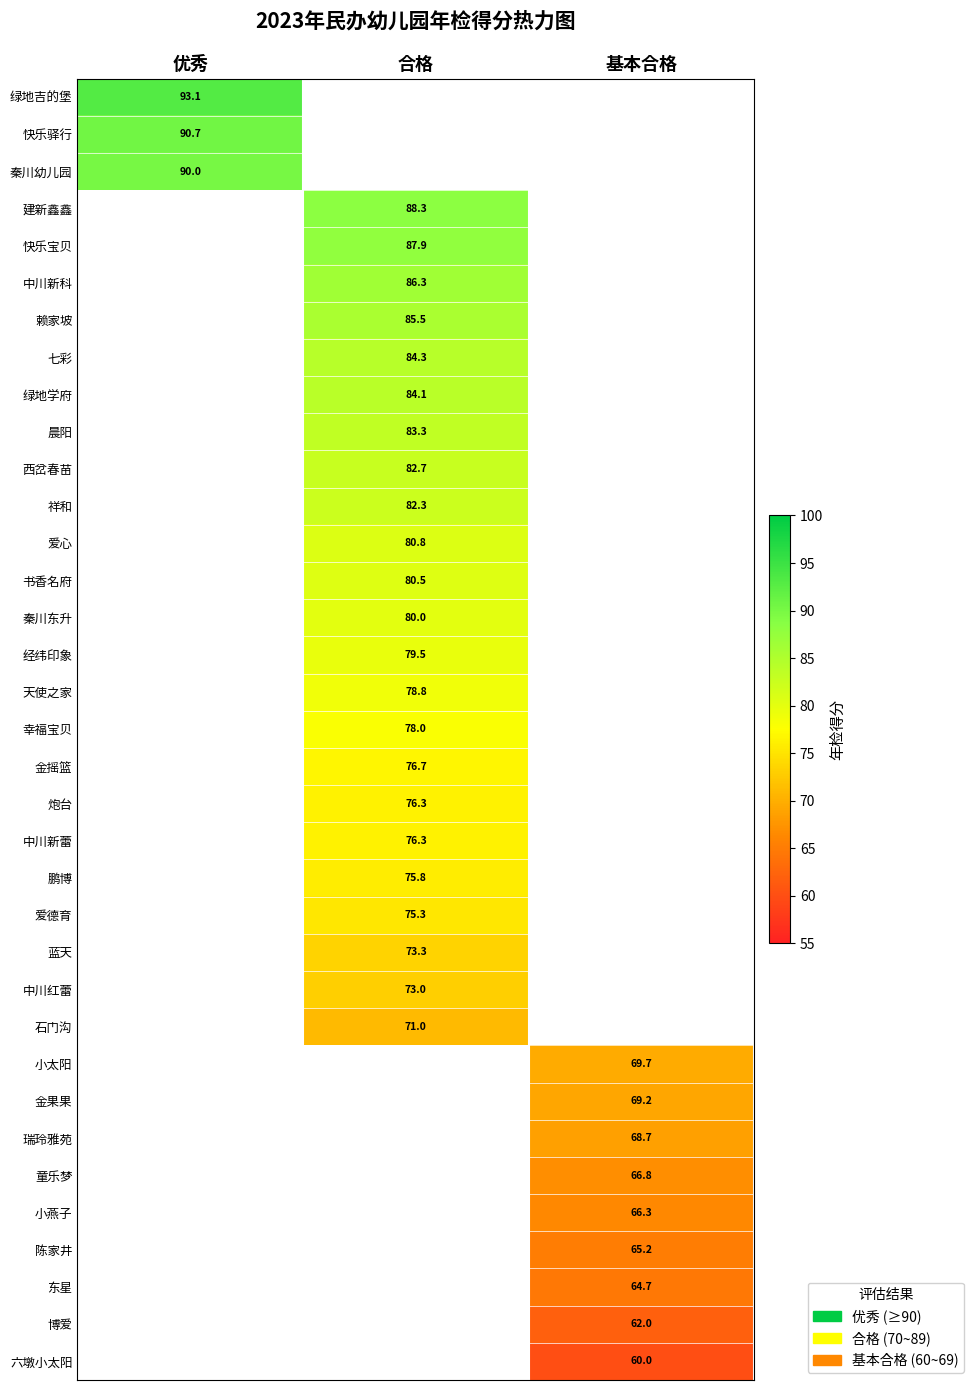

Is it true that 快乐驿行 equals 90.7 at 优秀?

True